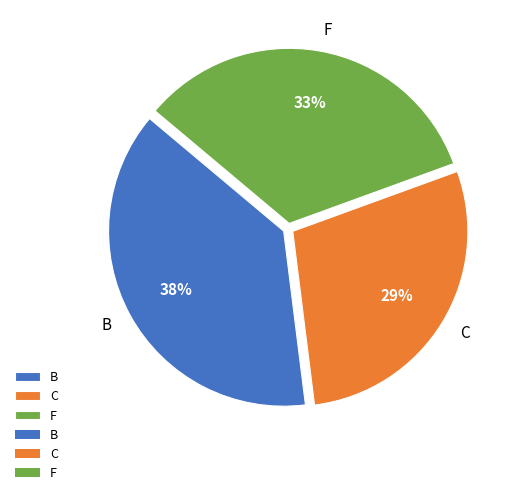

What is the ratio of the value at B to the value at C?

1.3